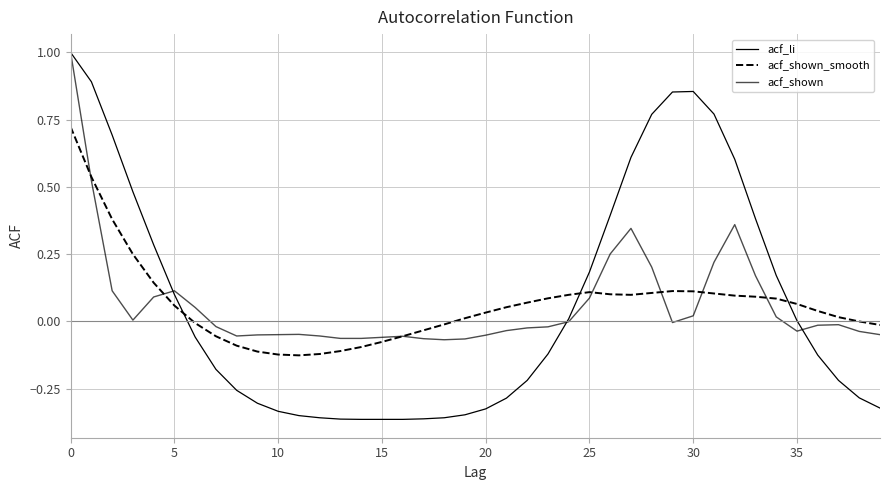

How many lines are shown in the chart?

3